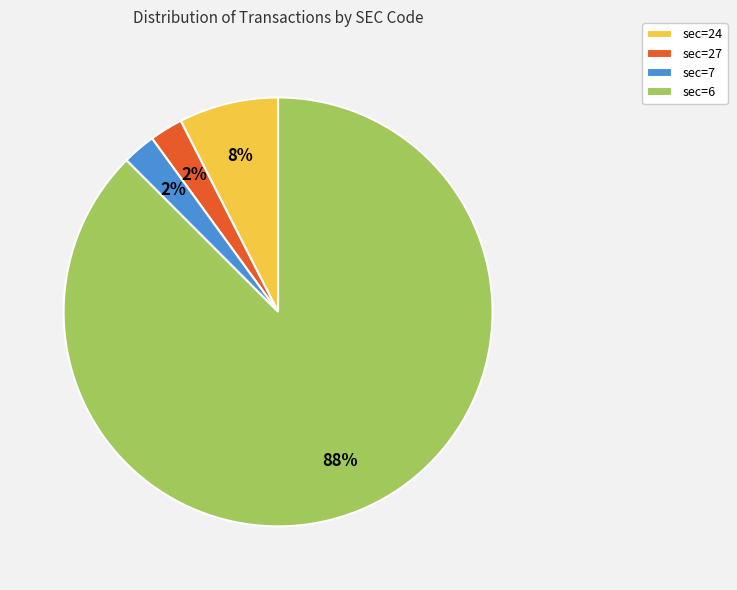

To the nearest percent, what is the average slice percentage?

25%